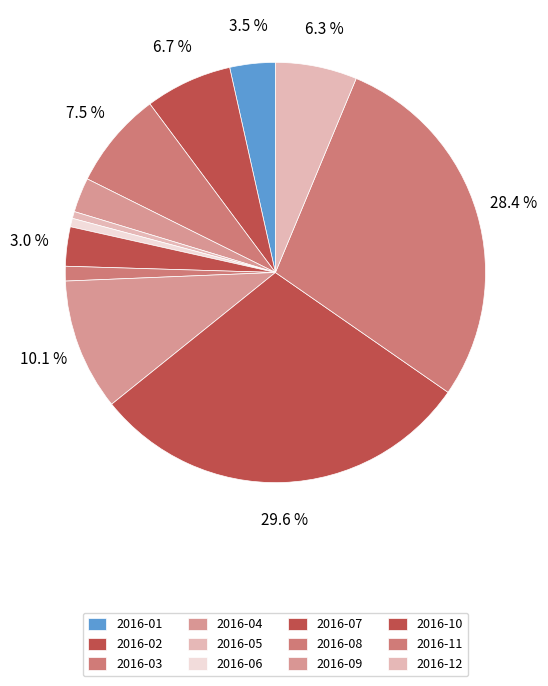

Combined, do 2016-02 and 2016-11 account for over 50%?

No